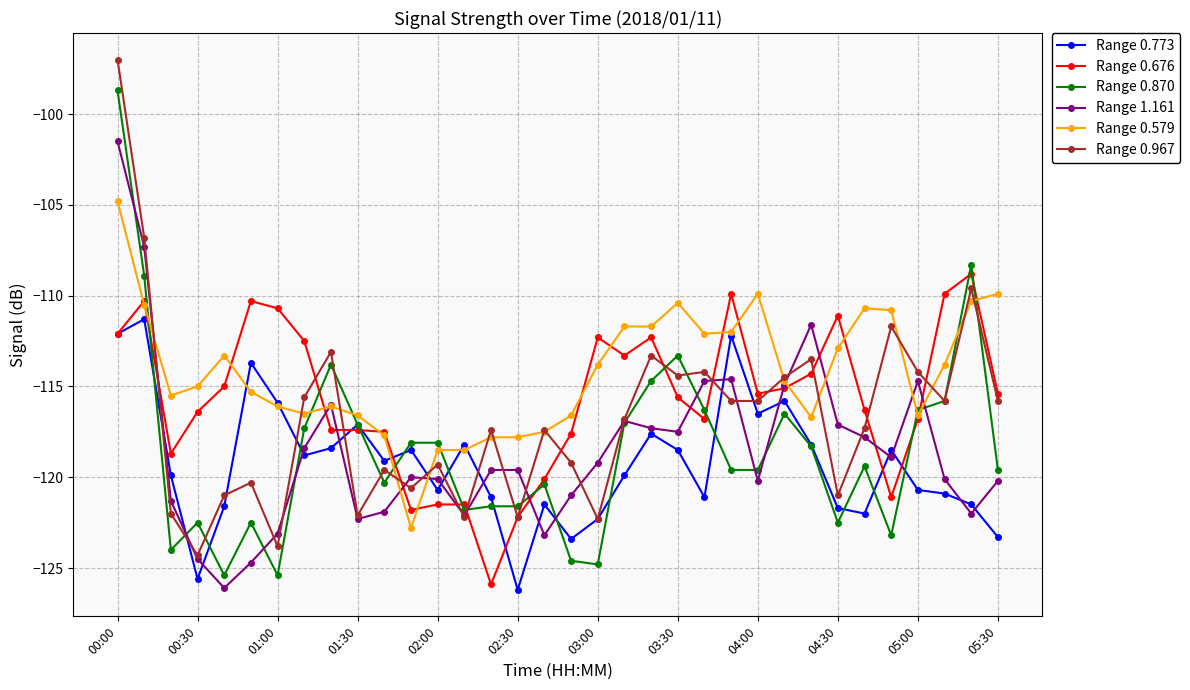

What is the smallest value displayed?

-126.2